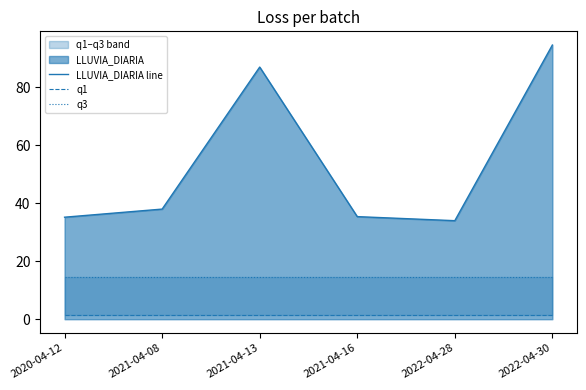

At which category does LLUVIA_DIARIA line reach its first local peak?

2021-04-13